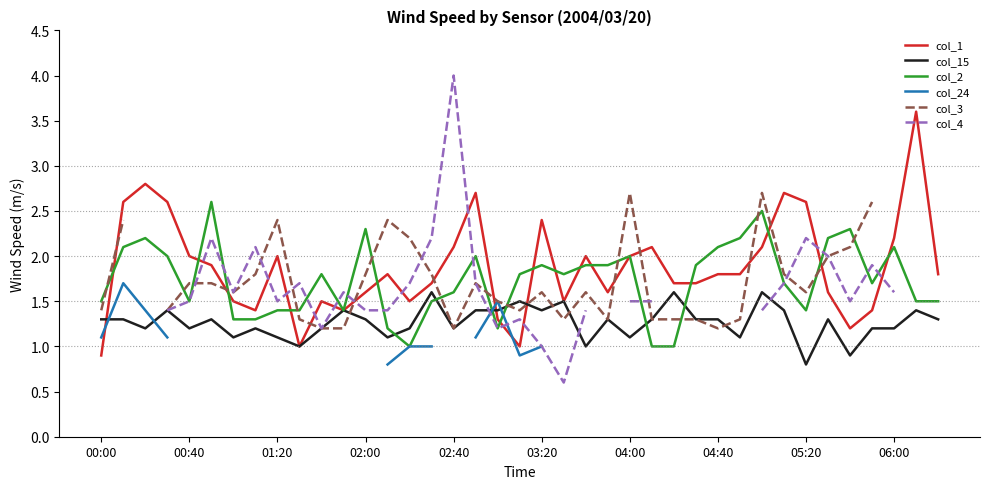

How many data points does each series have?

39